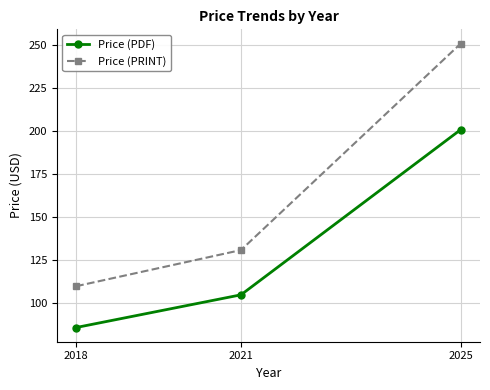

List the series in order of their peak value, lowest first.

Price (PDF), Price (PRINT)